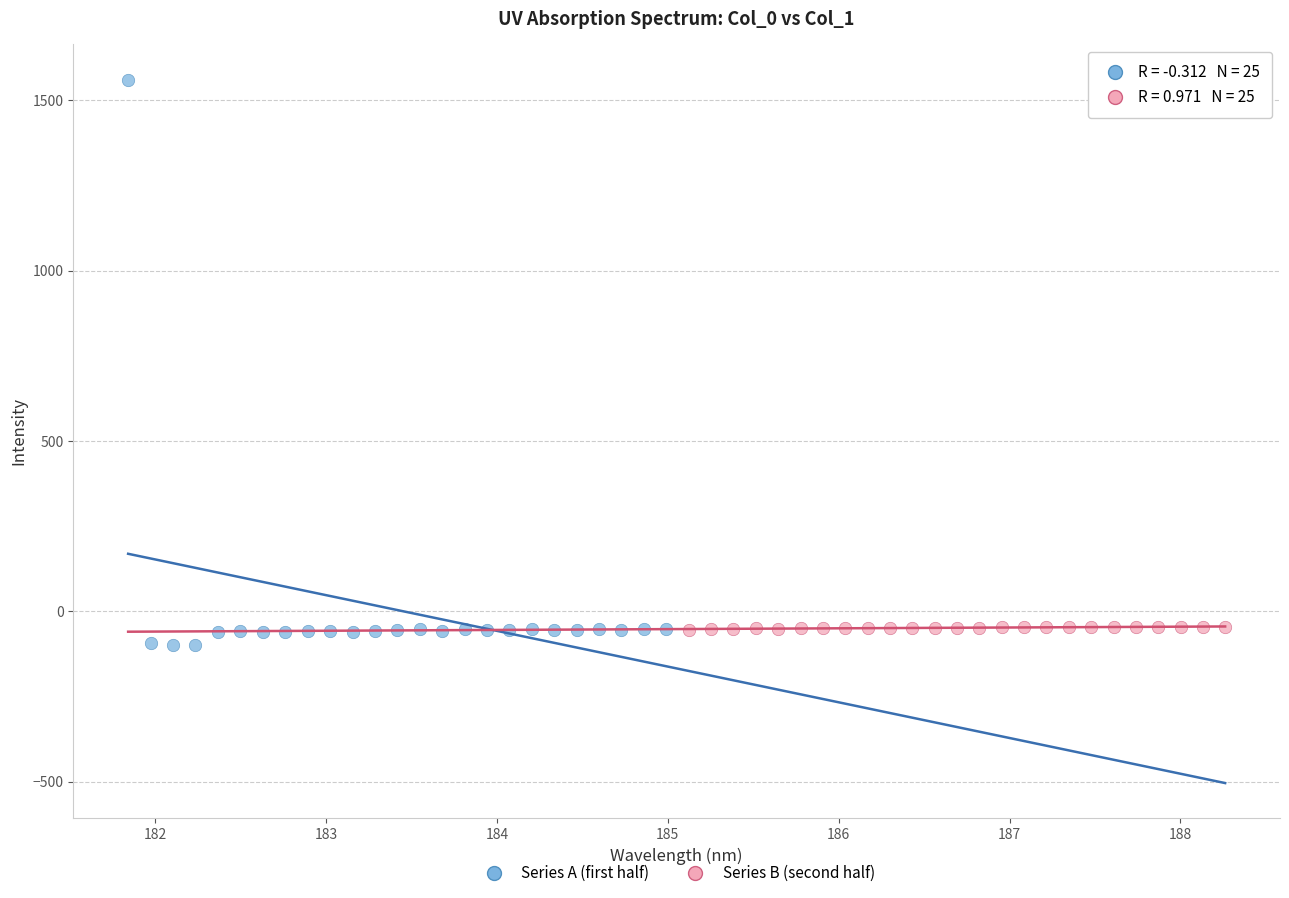

Which series has the largest Y range (max minus min)?

Series A (first half)